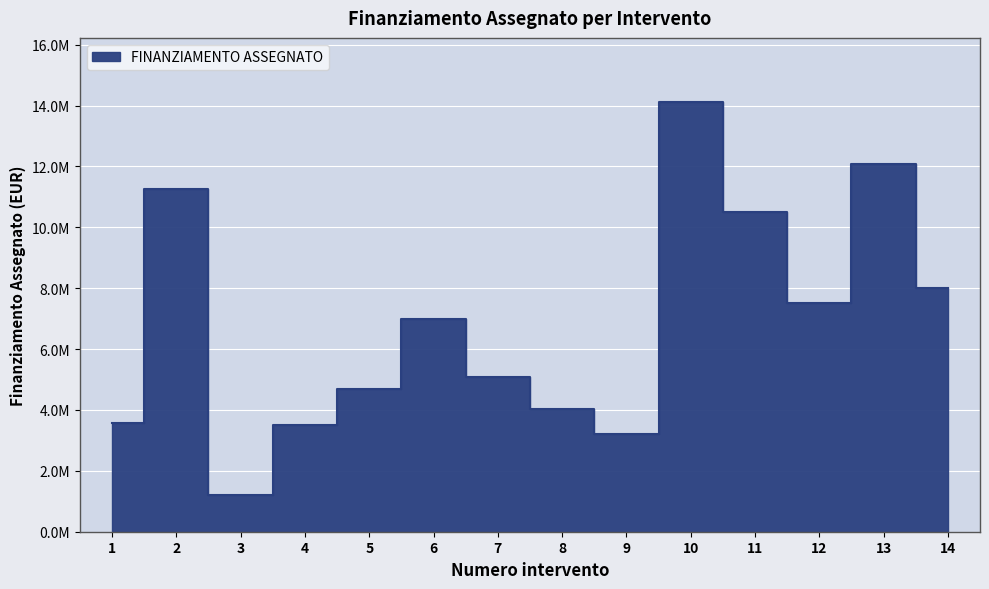

List the labels in order of value, smallest first.

3, 9, 4, 1, 8, 5, 7, 6, 12, 14, 11, 2, 13, 10